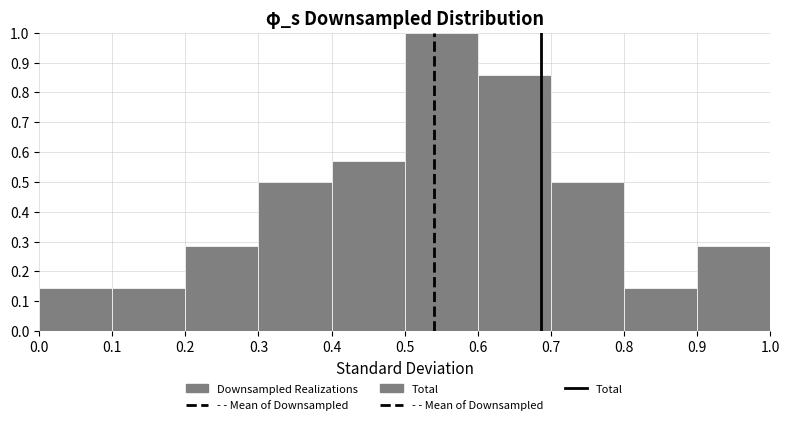

Reading left to right, transcribe this chart: for each bar, give the range it covers on the x-axis and its height. The values are not printed on the chart, so give them approximately, as read against the axis.

0.0 to 0.1: 0.14
0.1 to 0.2: 0.14
0.2 to 0.3: 0.29
0.3 to 0.4: 0.50
0.4 to 0.5: 0.57
0.5 to 0.6: 1.00
0.6 to 0.7: 0.86
0.7 to 0.8: 0.50
0.8 to 0.9: 0.14
0.9 to 1.0: 0.29